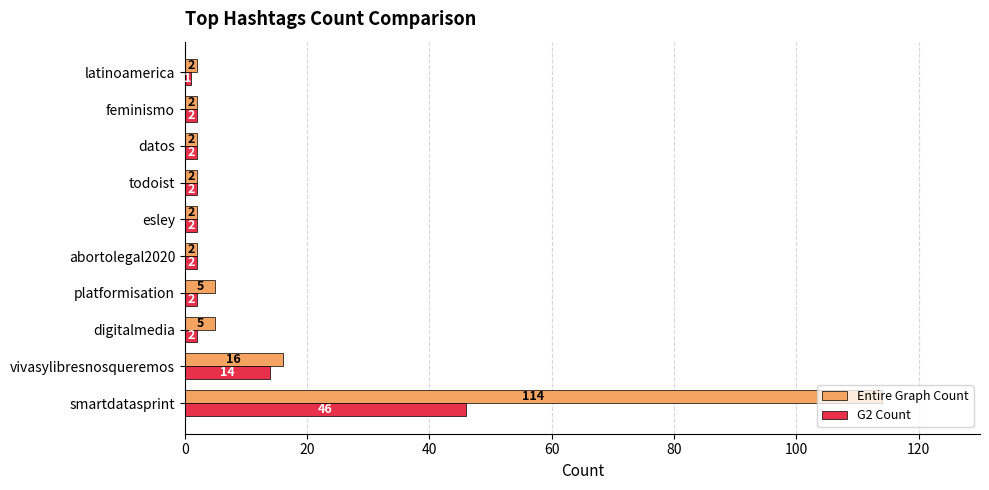

List the series in order of their peak value, lowest first.

G2 Count, Entire Graph Count